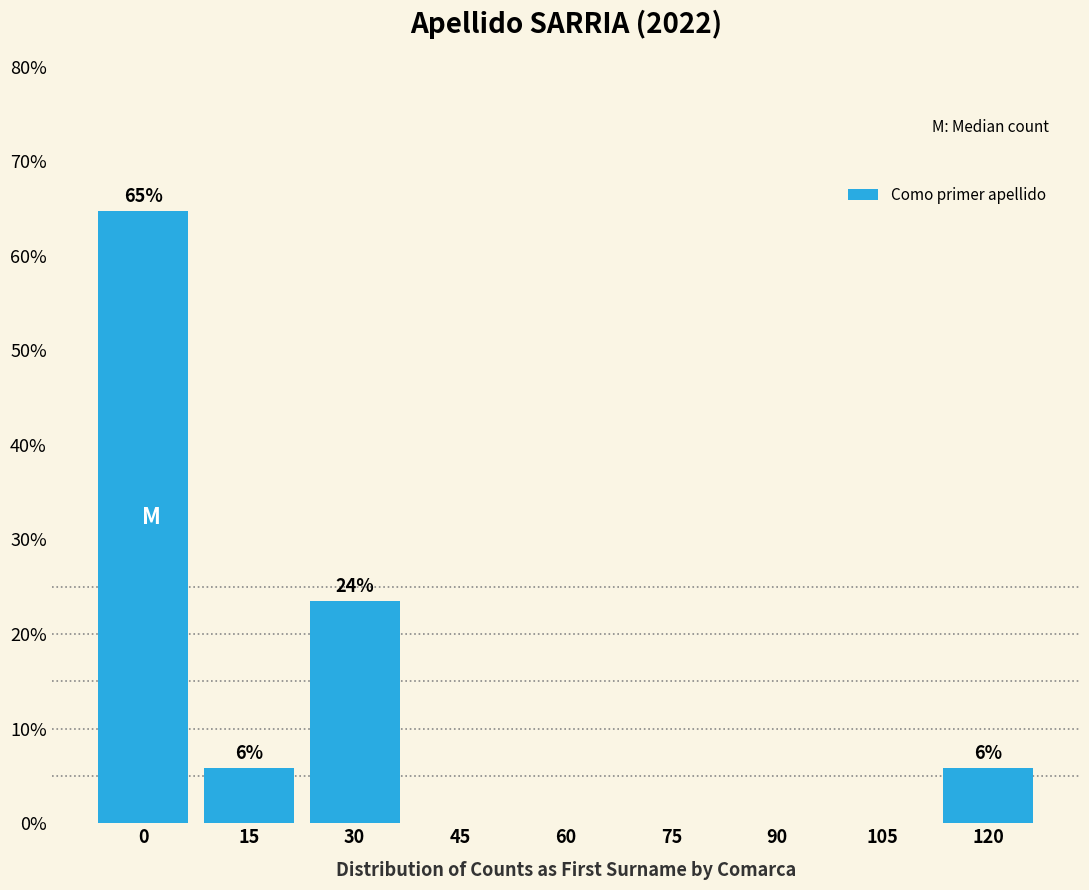

Reading left to right, what are all the values shown in this chart?

0=64.7	15=5.9	30=23.5	45=0.0	60=0.0	75=0.0	90=0.0	105=0.0	120=5.9